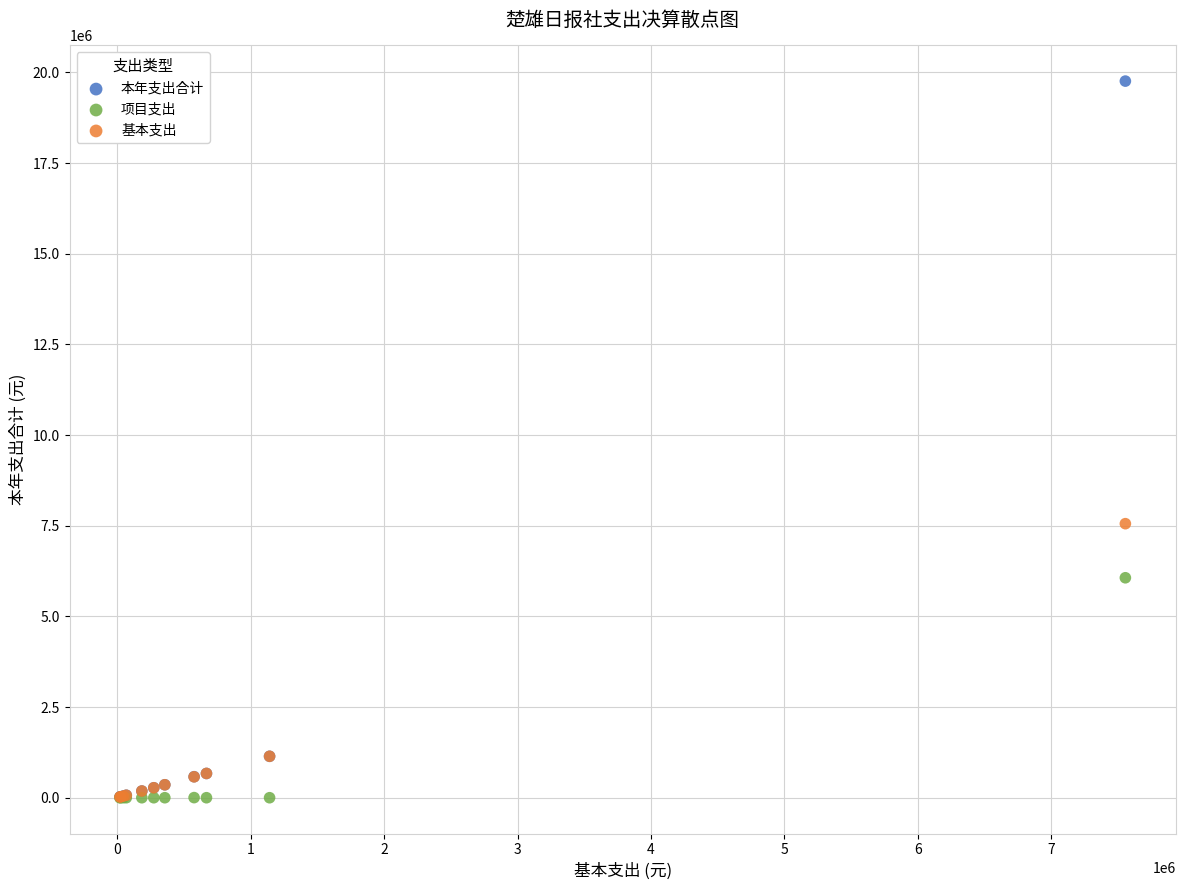

Which series has the widest spread of Y values?

本年支出合计